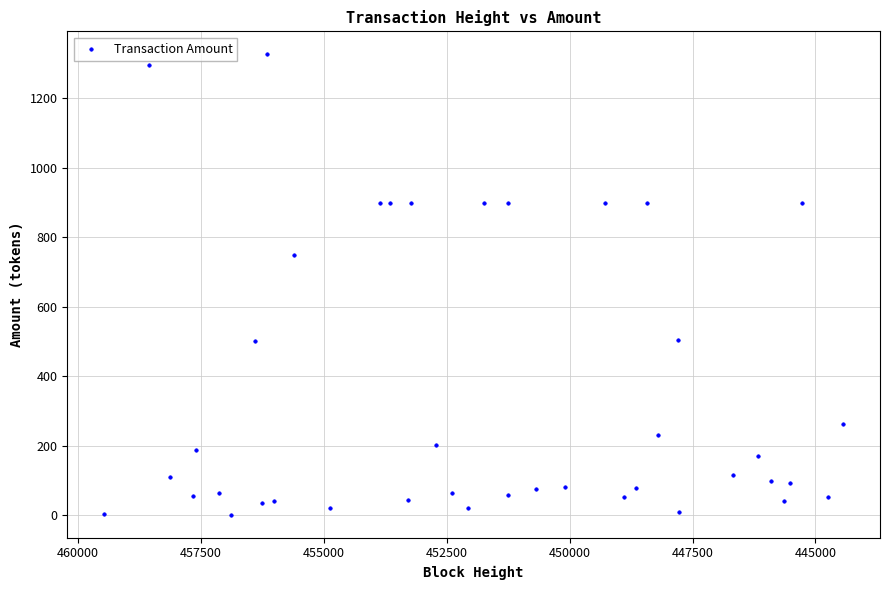

What Y value in the scatter plot is closest to 664?

749.6